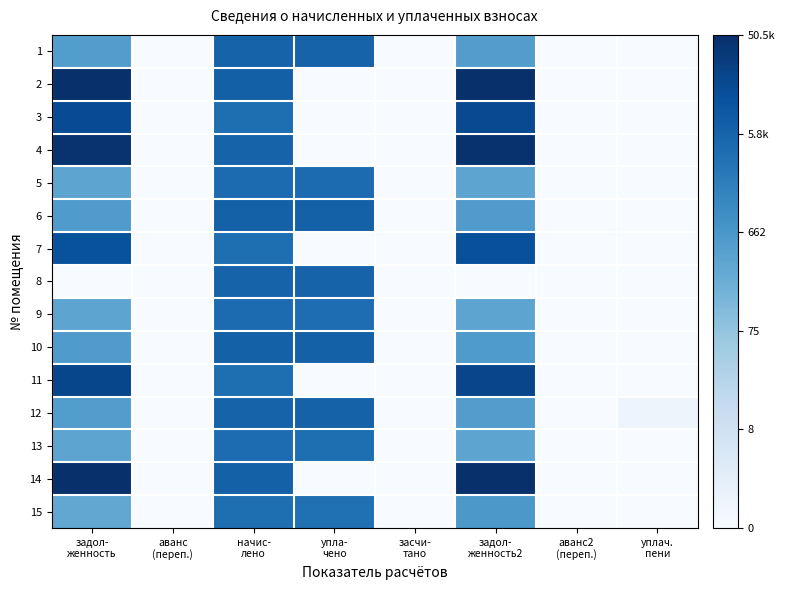

Reading left to right, list all the values displayed in this chart.

1: задол-
женность=6.2	аванс
(переп.)=0.0	начис-
лено=8.7	упла-
чено=8.7	засчи-
тано=0.0	задол-
женность2=6.2	аванс2
(переп.)=0.0	уплач.
пени=0.0
2: задол-
женность=10.8	аванс
(переп.)=0.0	начис-
лено=8.8	упла-
чено=0.0	засчи-
тано=0.0	задол-
женность2=10.8	аванс2
(переп.)=0.0	уплач.
пени=0.0
3: задол-
женность=9.7	аванс
(переп.)=0.0	начис-
лено=8.2	упла-
чено=0.0	засчи-
тано=0.0	задол-
женность2=9.7	аванс2
(переп.)=0.0	уплач.
пени=0.0
4: задол-
женность=10.7	аванс
(переп.)=0.0	начис-
лено=8.7	упла-
чено=0.0	засчи-
тано=0.0	задол-
женность2=10.7	аванс2
(переп.)=0.0	уплач.
пени=0.0
5: задол-
женность=5.9	аванс
(переп.)=0.0	начис-
лено=8.4	упла-
чено=8.4	засчи-
тано=0.0	задол-
женность2=5.9	аванс2
(переп.)=0.0	уплач.
пени=0.0
6: задол-
женность=6.3	аванс
(переп.)=0.0	начис-
лено=8.8	упла-
чено=8.8	засчи-
тано=0.0	задол-
женность2=6.3	аванс2
(переп.)=0.0	уплач.
пени=0.0
7: задол-
женность=9.4	аванс
(переп.)=0.0	начис-
лено=8.2	упла-
чено=0.0	засчи-
тано=0.0	задол-
женность2=9.5	аванс2
(переп.)=0.0	уплач.
пени=0.0
8: задол-
женность=0.0	аванс
(переп.)=0.0	начис-
лено=8.7	упла-
чено=8.7	засчи-
тано=0.0	задол-
женность2=0.0	аванс2
(переп.)=0.0	уплач.
пени=0.0
9: задол-
женность=5.9	аванс
(переп.)=0.0	начис-
лено=8.4	упла-
чено=8.3	засчи-
тано=0.0	задол-
женность2=5.9	аванс2
(переп.)=0.0	уплач.
пени=0.0
10: задол-
женность=6.3	аванс
(переп.)=0.0	начис-
лено=8.8	упла-
чено=8.8	засчи-
тано=0.0	задол-
женность2=6.3	аванс2
(переп.)=0.0	уплач.
пени=0.0
11: задол-
женность=9.9	аванс
(переп.)=0.0	начис-
лено=8.2	упла-
чено=0.0	засчи-
тано=0.0	задол-
женность2=9.9	аванс2
(переп.)=0.0	уплач.
пени=0.0
12: задол-
женность=6.2	аванс
(переп.)=0.0	начис-
лено=8.7	упла-
чено=8.8	засчи-
тано=0.0	задол-
женность2=6.2	аванс2
(переп.)=0.0	уплач.
пени=0.5
13: задол-
женность=5.9	аванс
(переп.)=0.0	начис-
лено=8.3	упла-
чено=8.2	засчи-
тано=0.0	задол-
женность2=5.9	аванс2
(переп.)=0.0	уплач.
пени=0.0
14: задол-
женность=10.8	аванс
(переп.)=0.0	начис-
лено=8.8	упла-
чено=0.0	засчи-
тано=0.0	задол-
женность2=10.8	аванс2
(переп.)=0.0	уплач.
пени=0.0
15: задол-
женность=5.7	аванс
(переп.)=0.0	начис-
лено=8.2	упла-
чено=8.1	засчи-
тано=0.0	задол-
женность2=6.4	аванс2
(переп.)=0.0	уплач.
пени=0.0